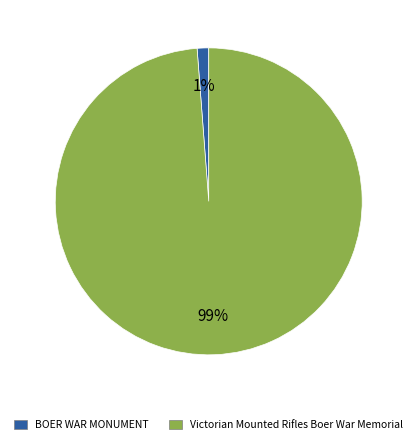

What is the largest slice in the pie chart?

Victorian Mounted Rifles Boer War Memorial